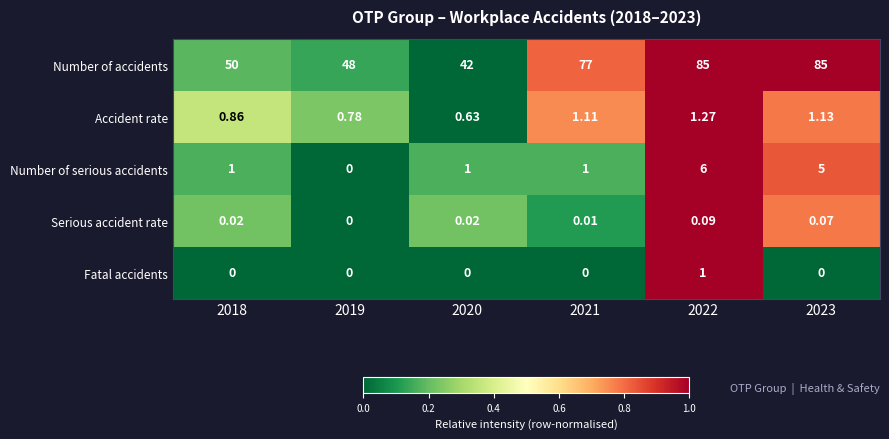

Is the value of Number of serious accidents at 2023 greater than the value of Number of accidents at 2020?

No